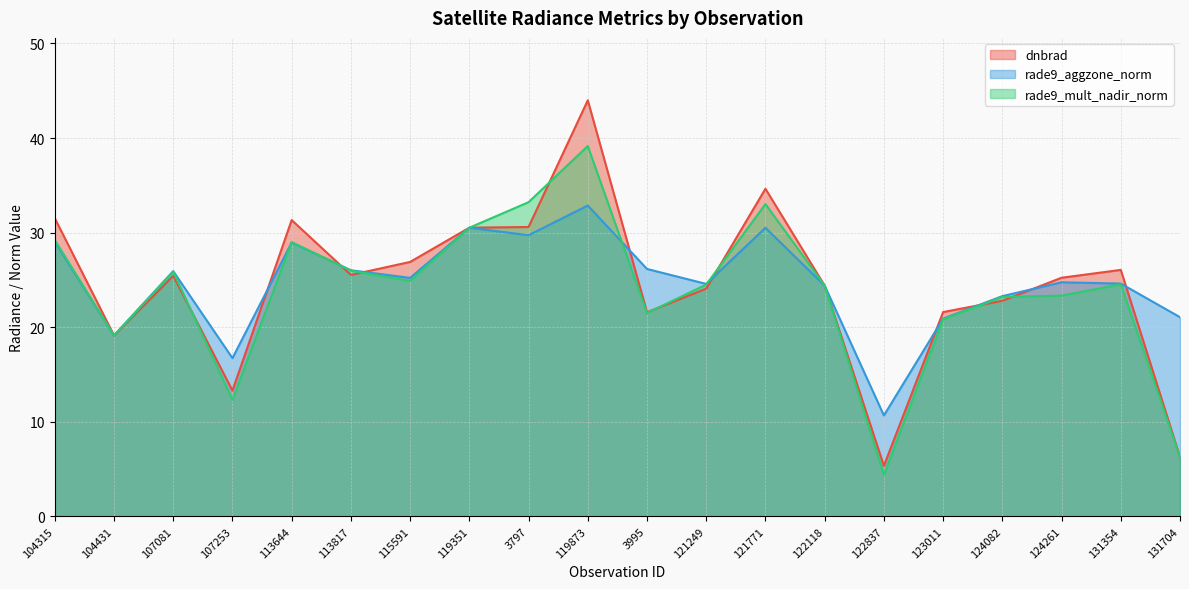

What is the total value across all series at 107253?

42.3